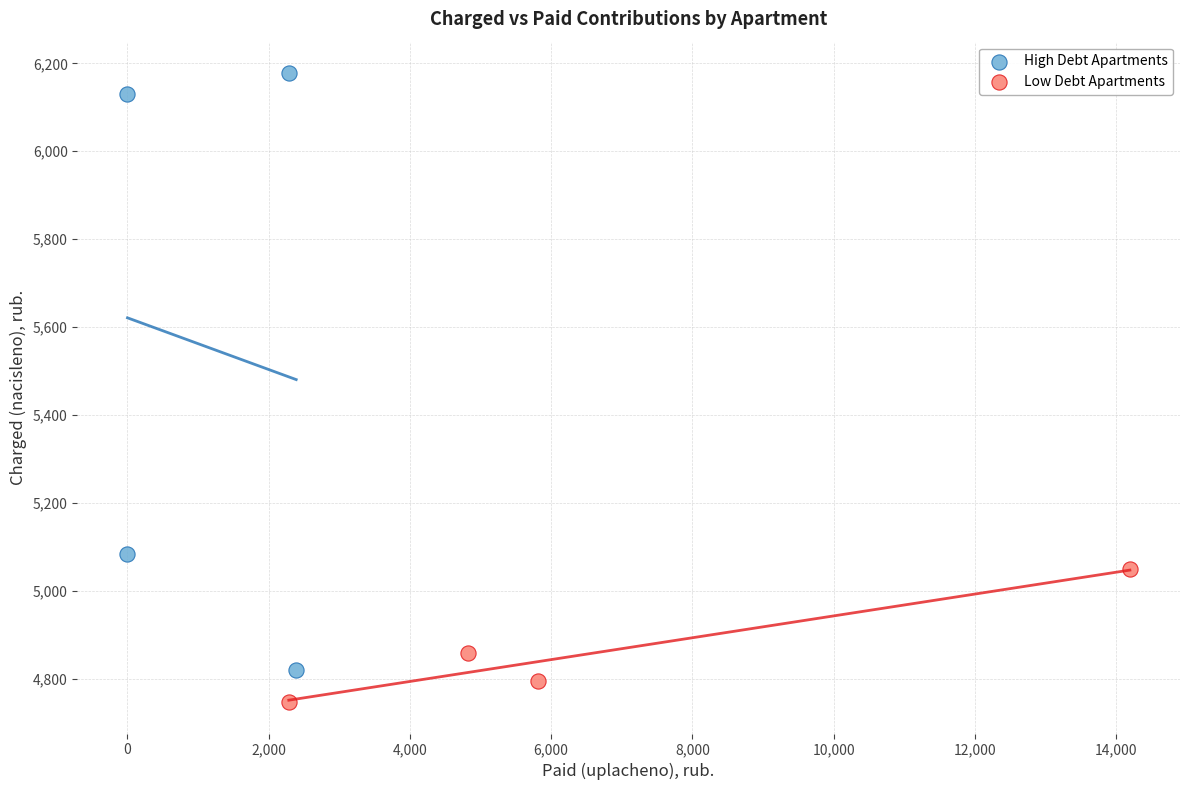

Which series reaches the maximum Y coordinate?

High Debt Apartments